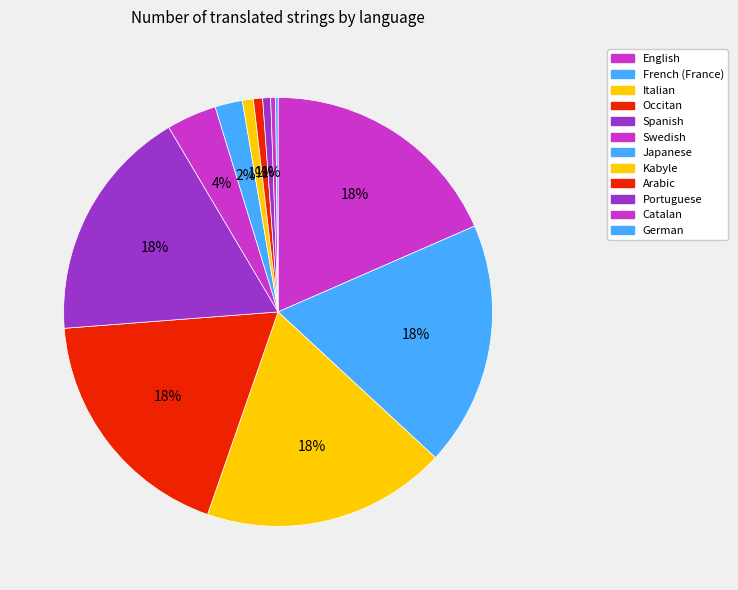

What is the change in value from Japanese to Kabyle?

-27